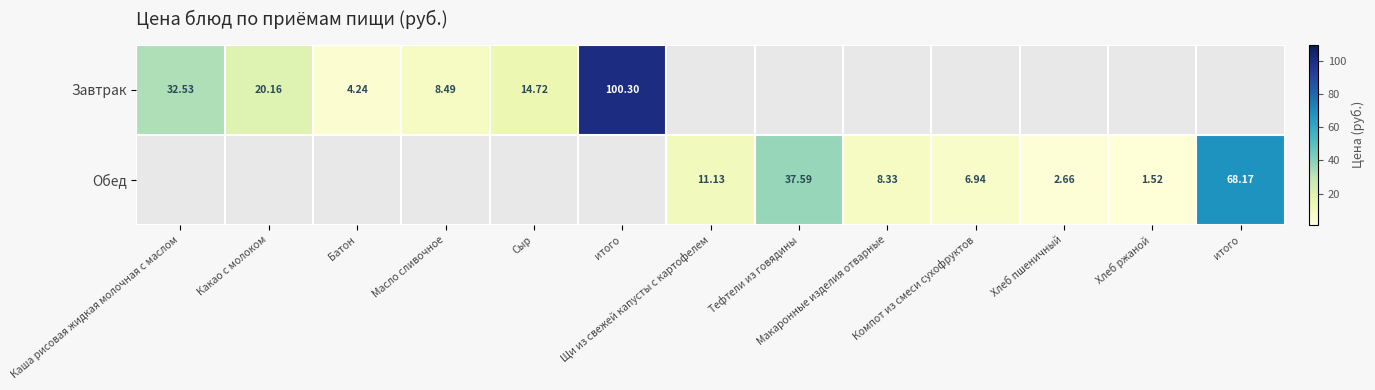

Which series has the largest total across all categories?

Завтрак